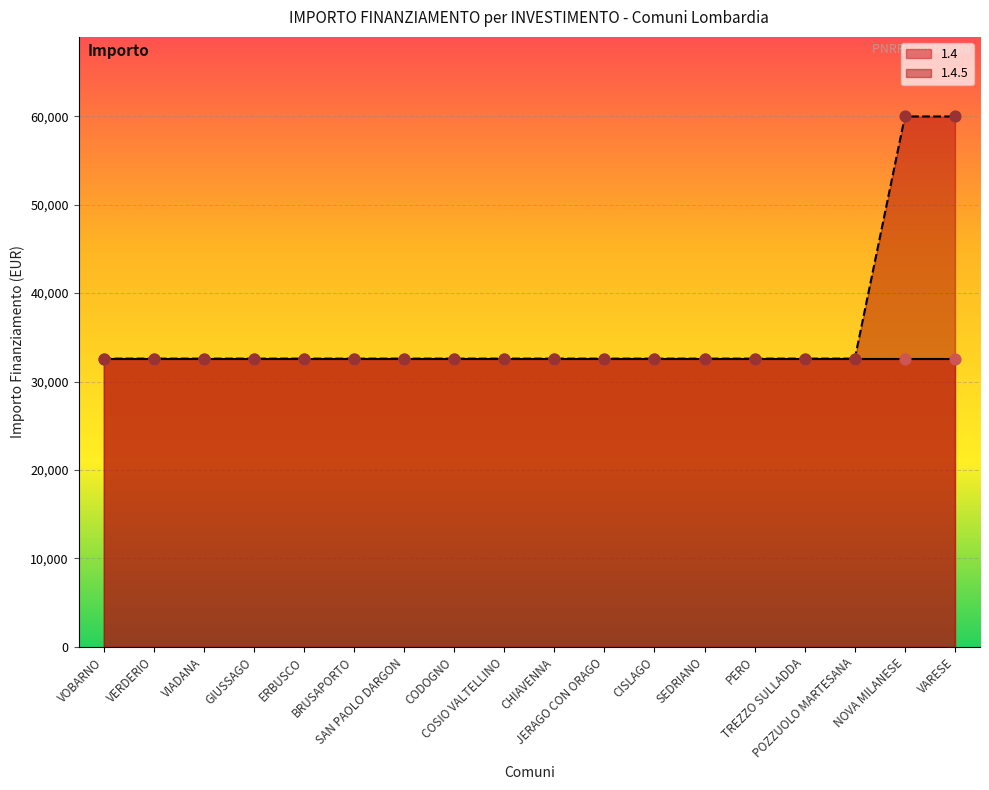

Approximately how many times larger is the value at VOBARNO compared to TREZZO SULLADDA?

1.0